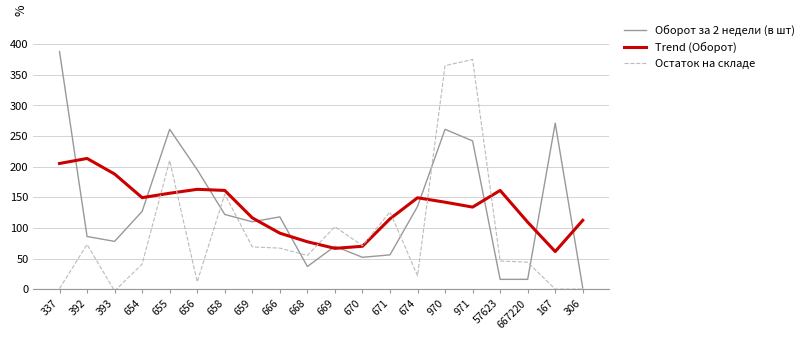

Is the value of Trend (Оборот) at 306 greater than the value of Оборот за 2 недели (в шт) at 392?

Yes